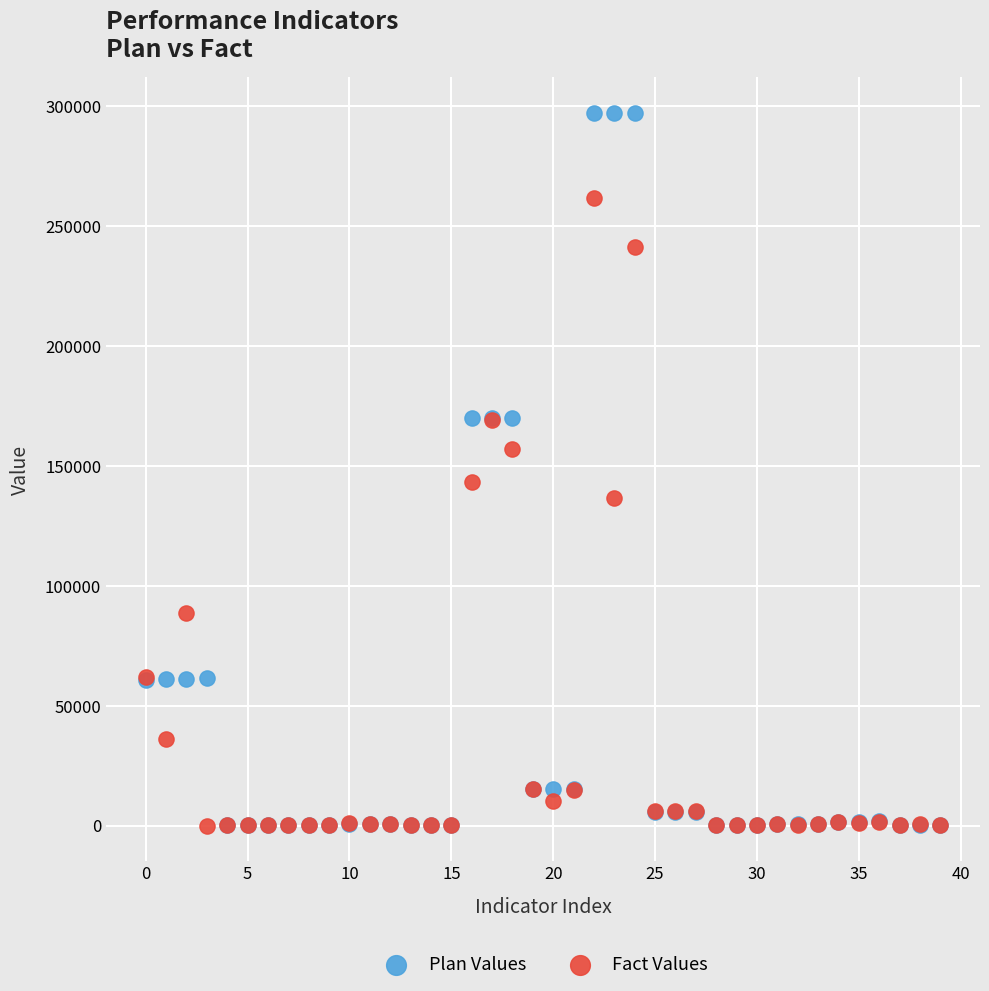

What are all the series names shown in the legend?

Plan Values, Fact Values